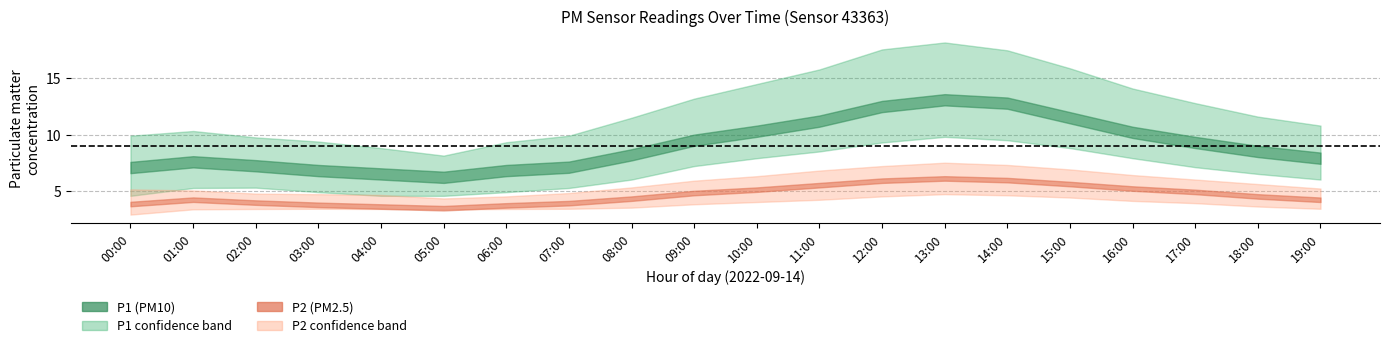

True or false: P2_upper has more than 1 points higher than both neighbors.

False